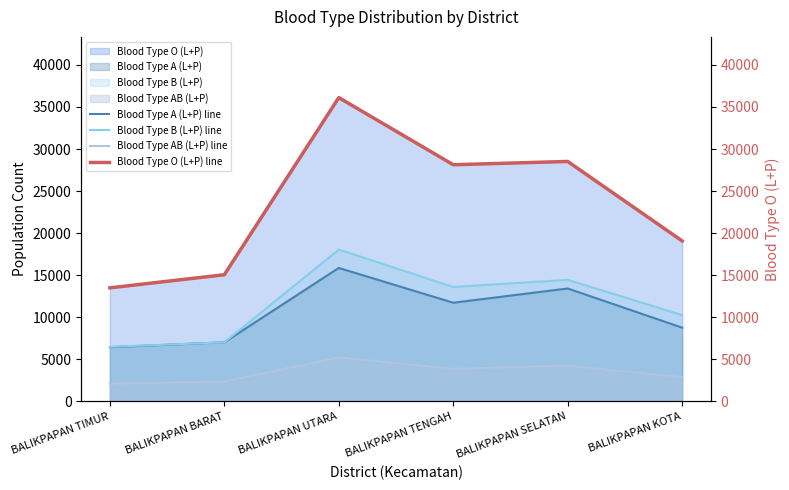

What are all the series names shown in the legend?

Blood Type A (L+P) line, Blood Type B (L+P) line, Blood Type AB (L+P) line, Blood Type O (L+P) line